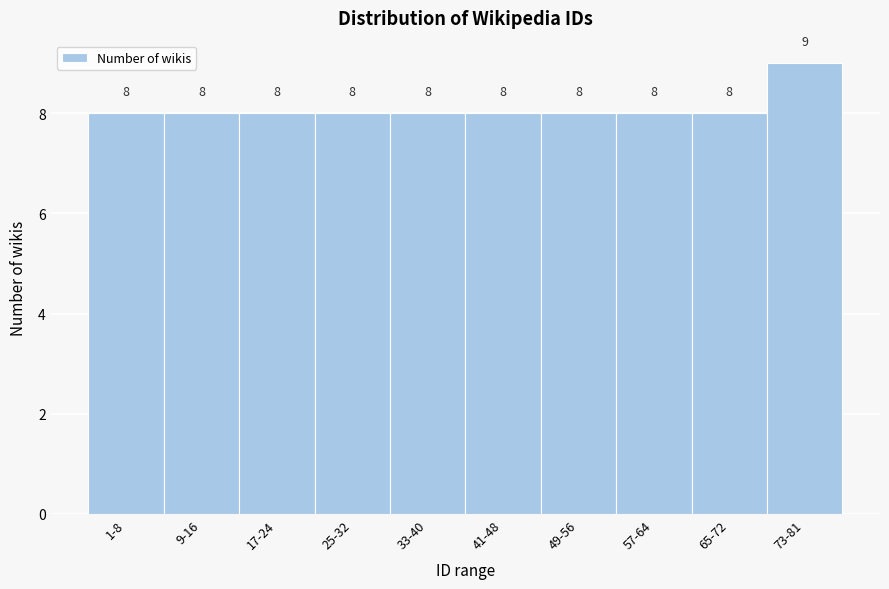

Reading left to right, what are all the values shown in this chart?

1-8=8	9-16=8	17-24=8	25-32=8	33-40=8	41-48=8	49-56=8	57-64=8	65-72=8	73-81=9